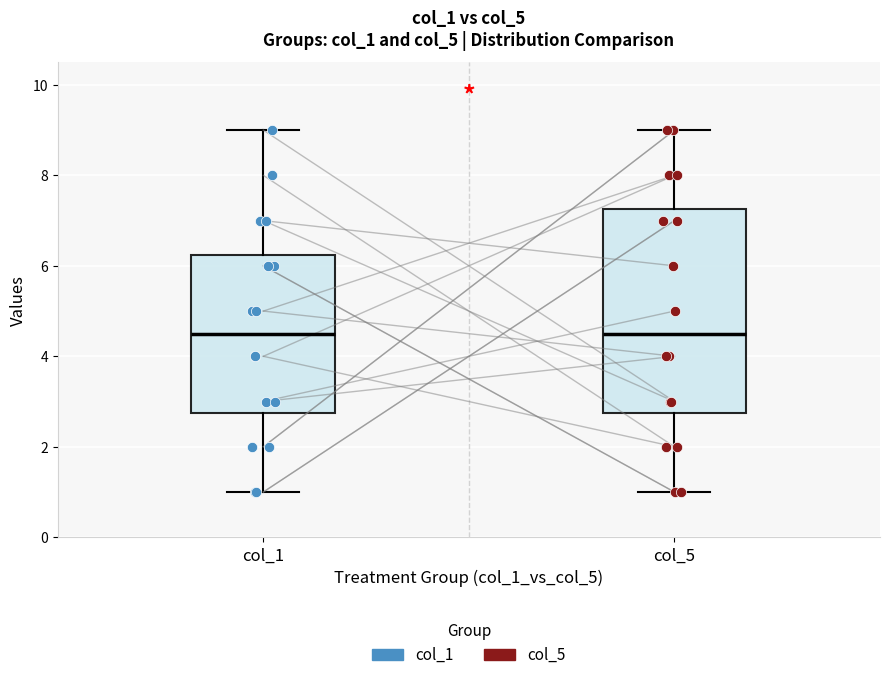

Where does the median line of the box for col_1 sit on the y-axis? The values are not printed on the chart, so give them approximately, as read against the axis.

4.6